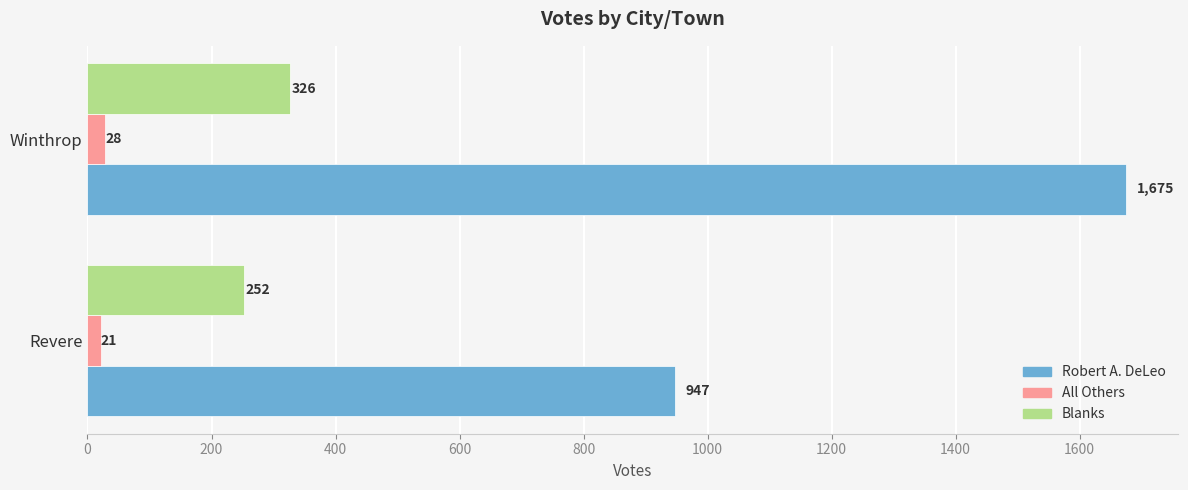

At which label is All Others closest to 24?

Revere